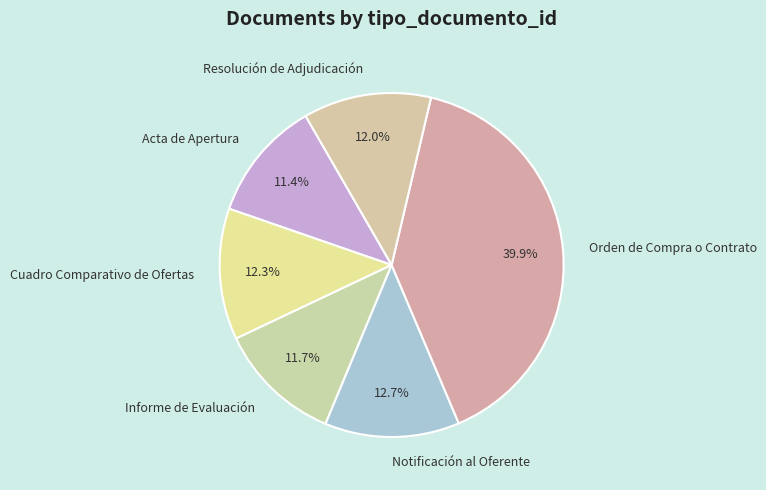

Is it true that Cuadro Comparativo de Ofertas is 12% of the pie?

True